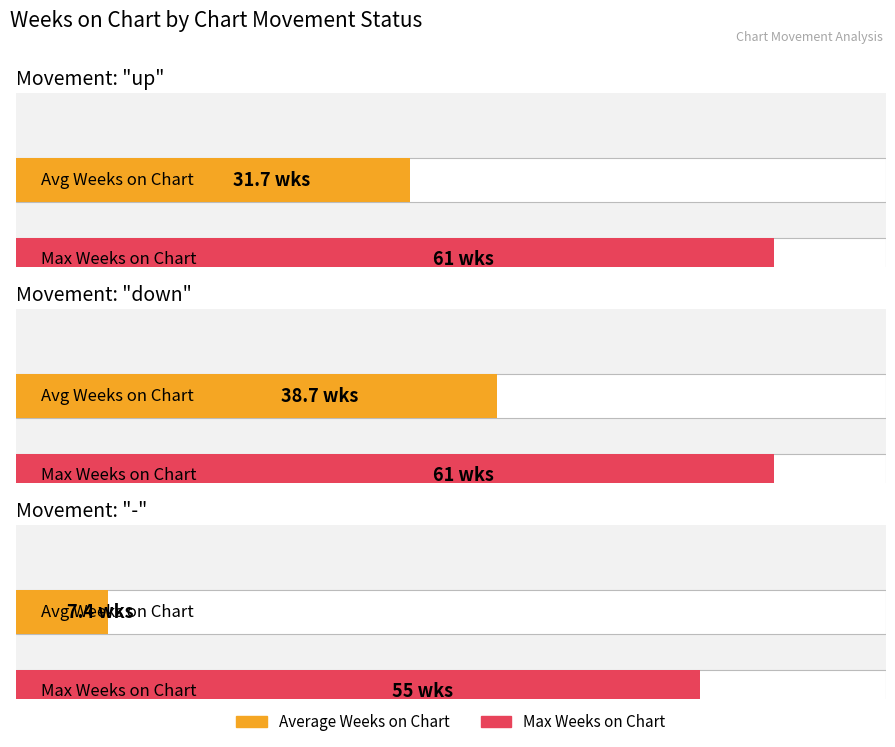

What is the highest value of the Max Weeks on Chart series?

61.0